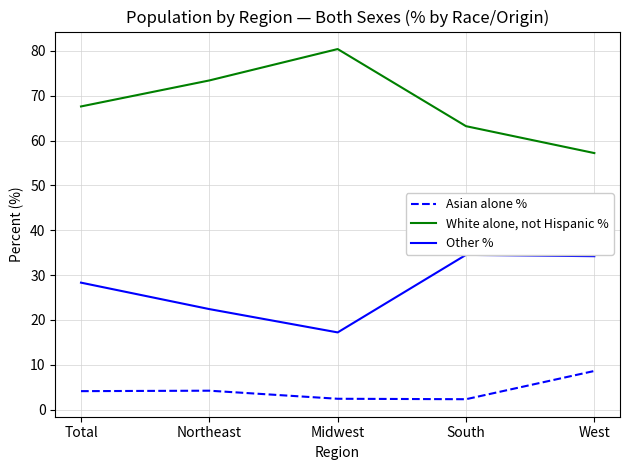

What is the spread (max minus min) of values at Total?

63.5